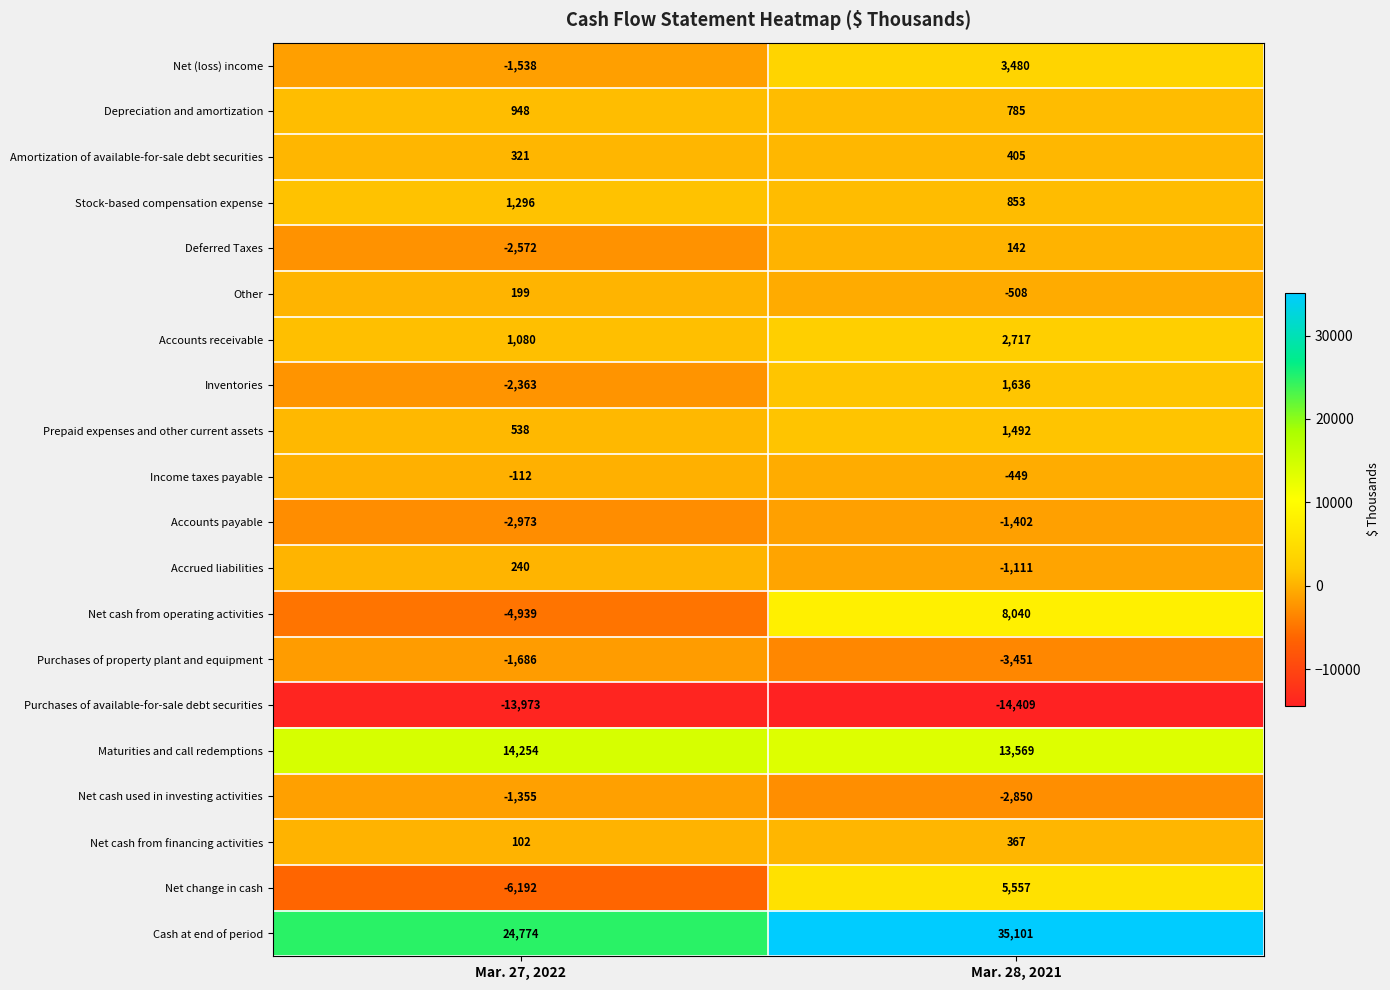

Count the number of categories in the chart.

2